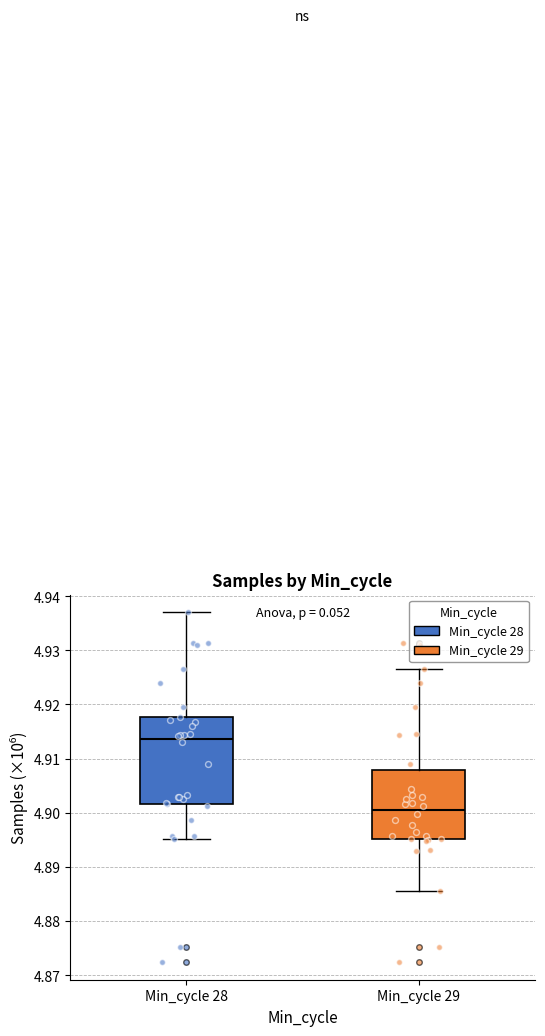

Reading left to right, read every box against the y-axis: the position of its median line, the range the box covers, and the ends of its whiskers. The values are not printed on the chart, so give them approximately, as read against the axis.

Min_cycle 28: median 4.914, box 4.902 to 4.918, whiskers 4.895 to 4.937
Min_cycle 29: median 4.901, box 4.895 to 4.908, whiskers 4.886 to 4.927